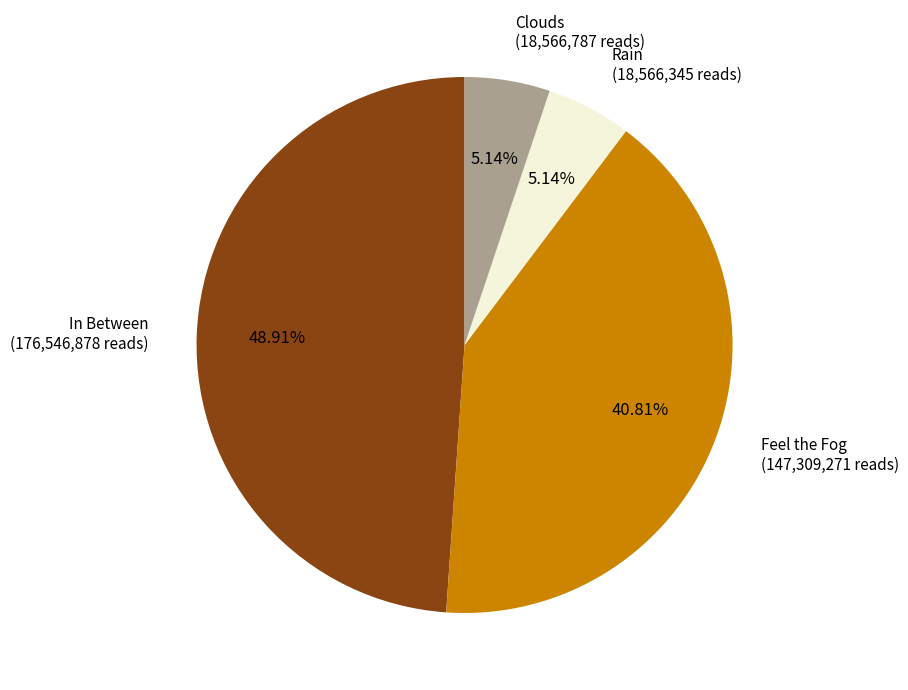

Is there a majority slice in this chart?

No